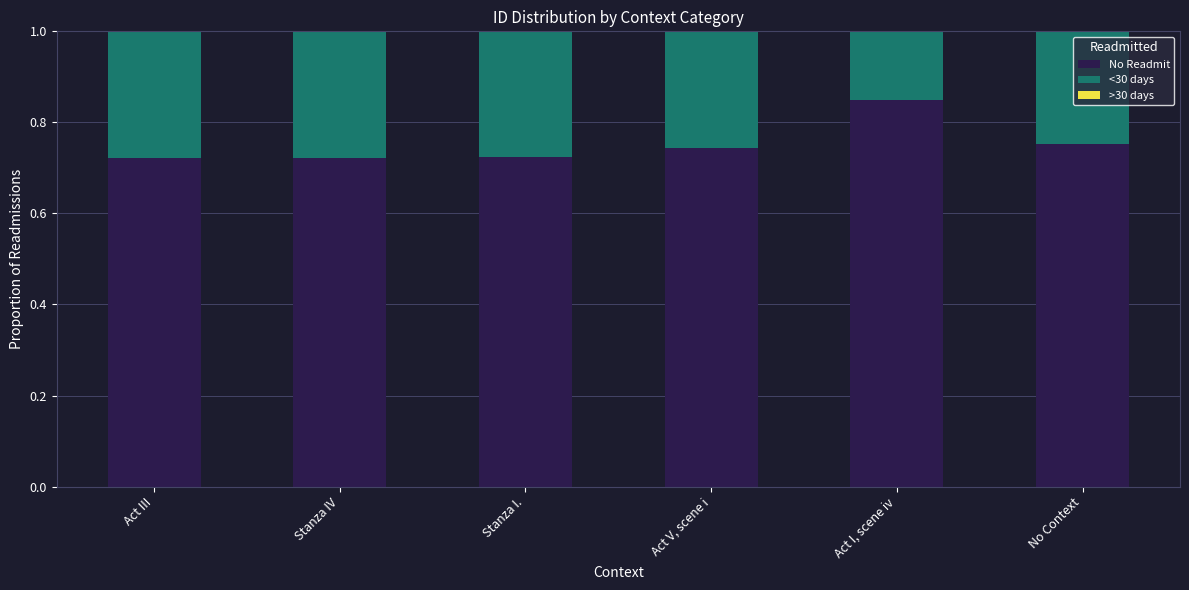

What is the total value across all series at Stanza I.?

1.0